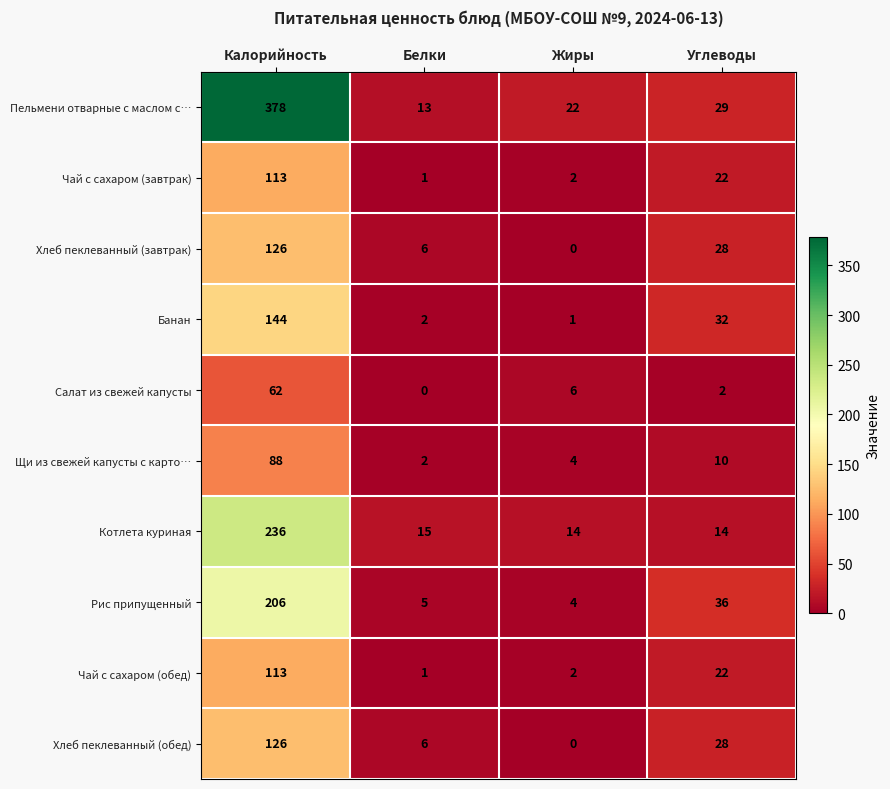

Which category has the highest value in the Щи из свежей капусты с карто… series?

Калорийность